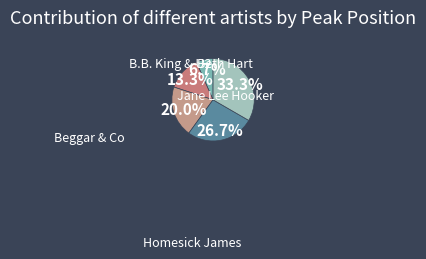

Does any single category account for the majority?

No